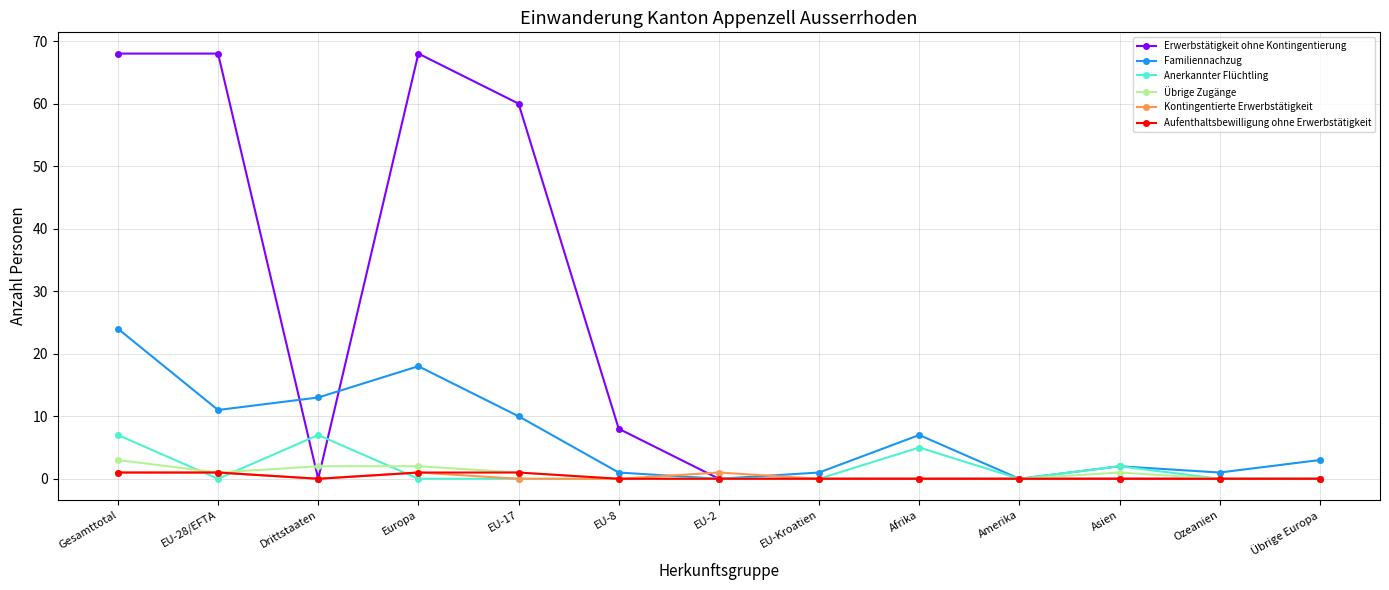

Reading left to right, what are all the values shown in this chart?

Erwerbstätigkeit ohne Kontingentierung: Gesamttotal=68	EU-28/EFTA=68	Drittstaaten=0	Europa=68	EU-17=60	EU-8=8	EU-2=0	EU-Kroatien=0	Afrika=0	Amerika=0	Asien=0	Ozeanien=0	Übrige Europa=0
Familiennachzug: Gesamttotal=24	EU-28/EFTA=11	Drittstaaten=13	Europa=18	EU-17=10	EU-8=1	EU-2=0	EU-Kroatien=1	Afrika=7	Amerika=0	Asien=2	Ozeanien=1	Übrige Europa=3
Anerkannter Flüchtling: Gesamttotal=7	EU-28/EFTA=0	Drittstaaten=7	Europa=0	EU-17=0	EU-8=0	EU-2=0	EU-Kroatien=0	Afrika=5	Amerika=0	Asien=2	Ozeanien=0	Übrige Europa=0
Übrige Zugänge: Gesamttotal=3	EU-28/EFTA=1	Drittstaaten=2	Europa=2	EU-17=1	EU-8=0	EU-2=0	EU-Kroatien=0	Afrika=0	Amerika=0	Asien=1	Ozeanien=0	Übrige Europa=0
Kontingentierte Erwerbstätigkeit: Gesamttotal=1	EU-28/EFTA=1	Drittstaaten=0	Europa=1	EU-17=0	EU-8=0	EU-2=1	EU-Kroatien=0	Afrika=0	Amerika=0	Asien=0	Ozeanien=0	Übrige Europa=0
Aufenthaltsbewilligung ohne Erwerbstätigkeit: Gesamttotal=1	EU-28/EFTA=1	Drittstaaten=0	Europa=1	EU-17=1	EU-8=0	EU-2=0	EU-Kroatien=0	Afrika=0	Amerika=0	Asien=0	Ozeanien=0	Übrige Europa=0